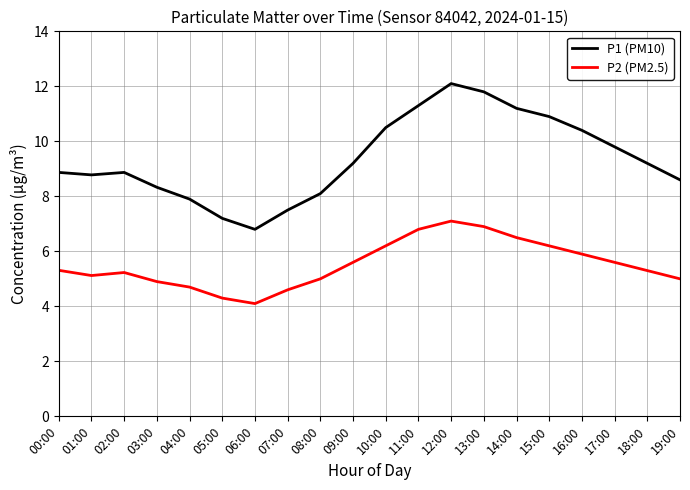

Rank the series by their maximum value, from highest to lowest.

P1 (PM10), P2 (PM2.5)